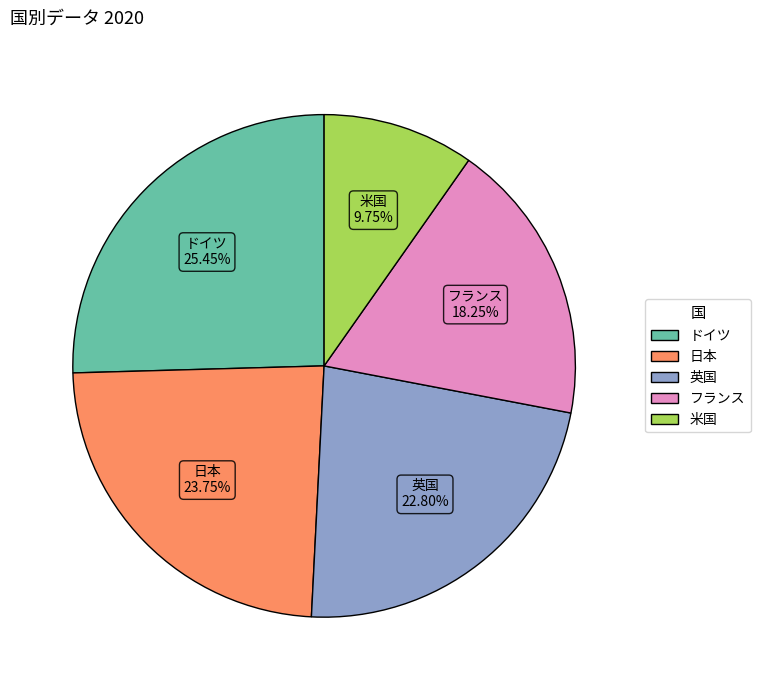

Is there any slice that represents more than half of the pie?

No